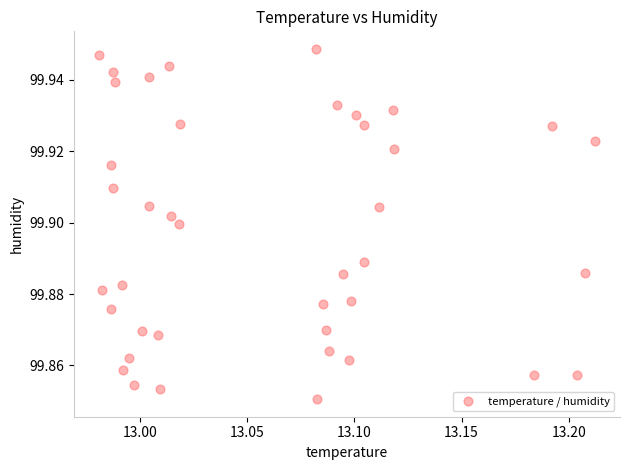

Count the number of points in this scatter plot.

40